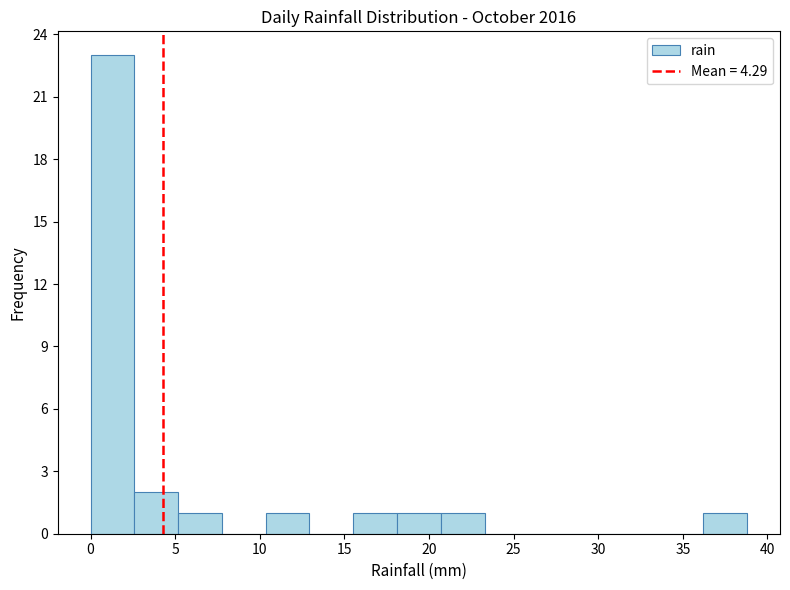

Over which range of the x-axis is the bar tallest?

0.0 to 2.5